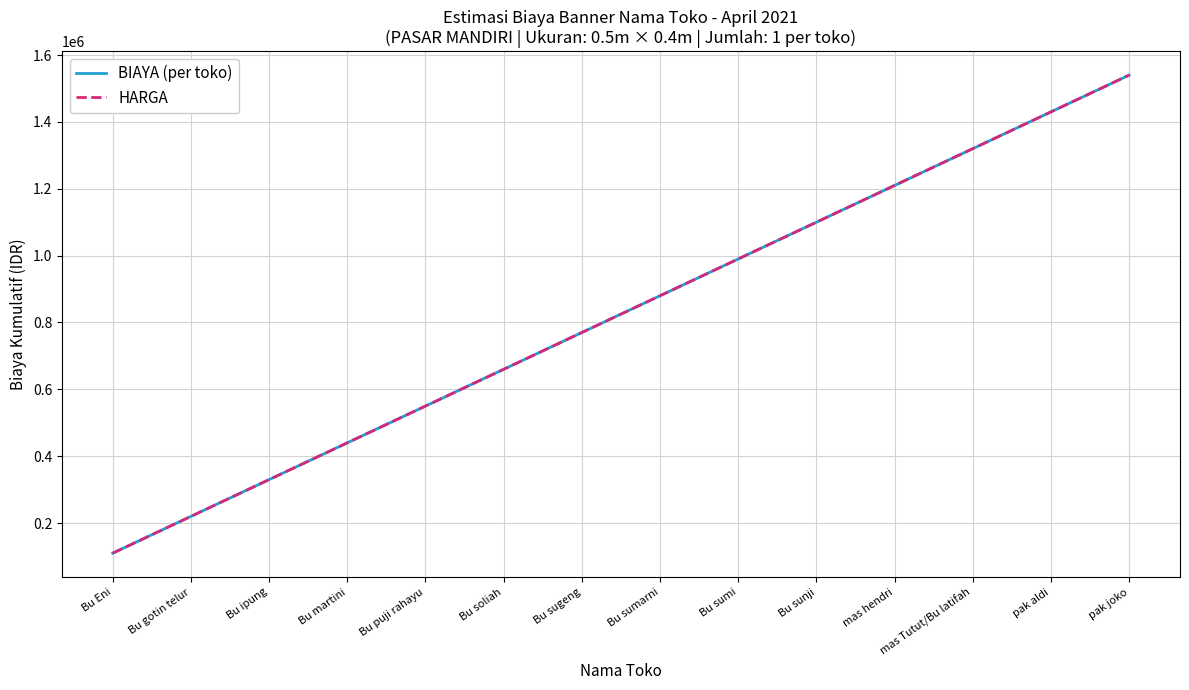

Between Bu ipung and Bu soliah, which series saw the biggest shift?

BIAYA (per toko)